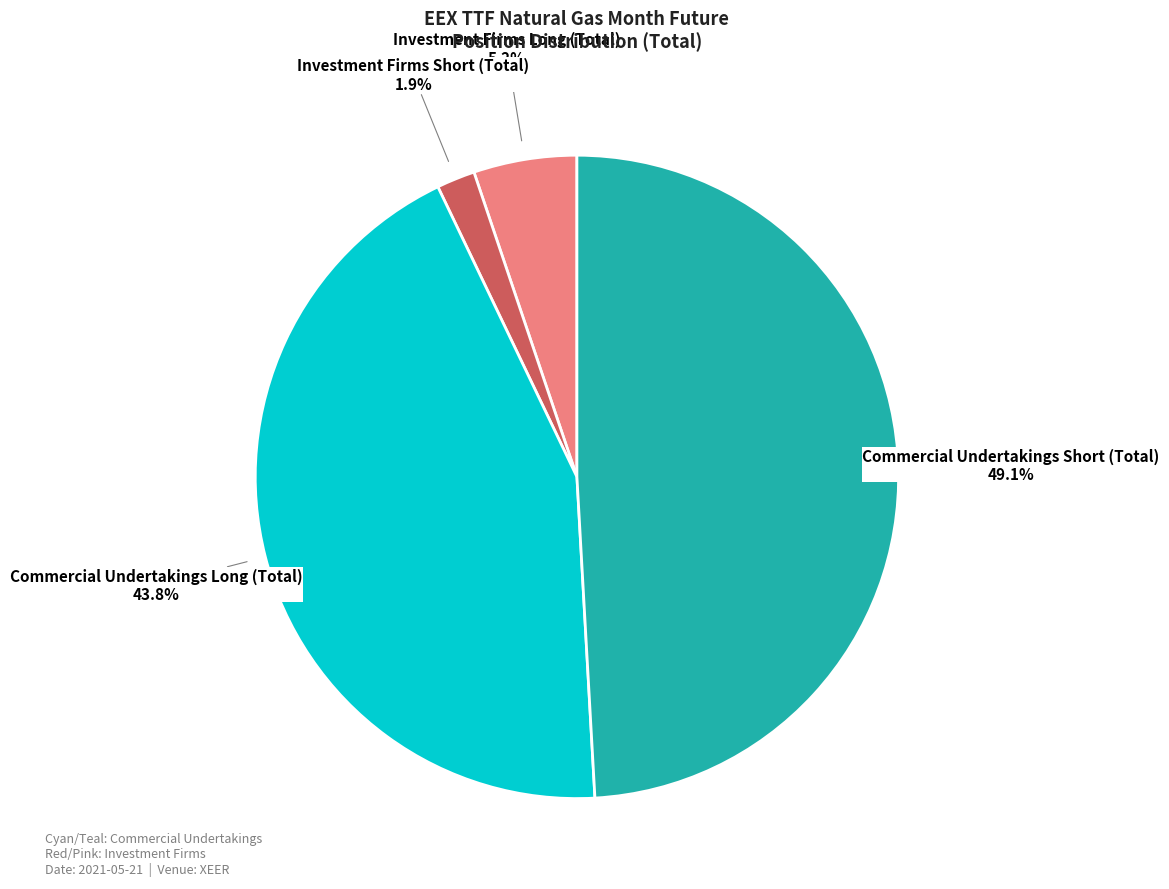

What is the total percentage of Investment Firms Long (Total) and Investment Firms Short (Total)?

7.1%